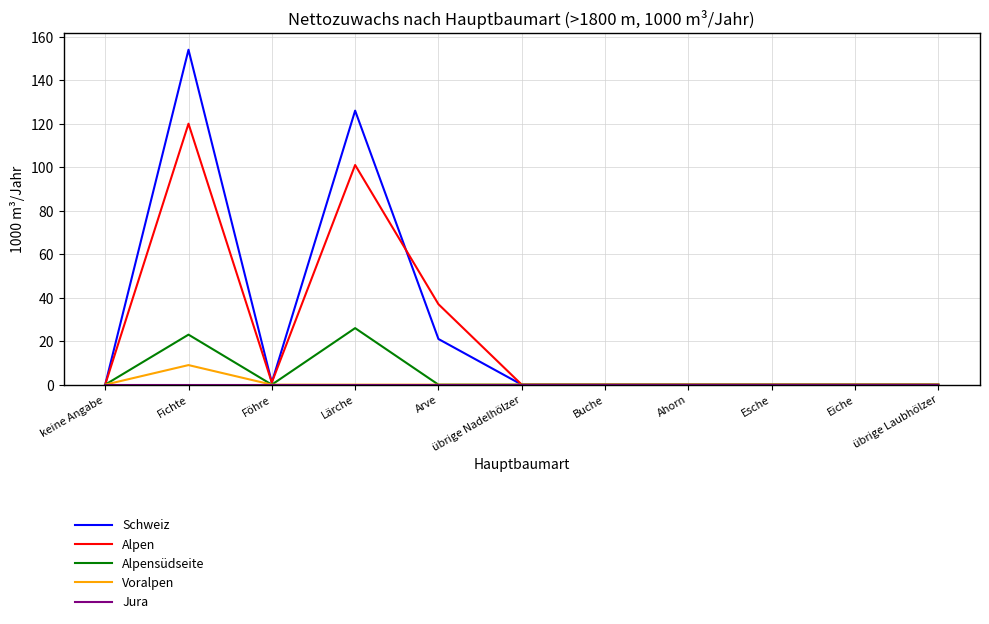

Which series changed the most between Fichte and Eiche?

Schweiz